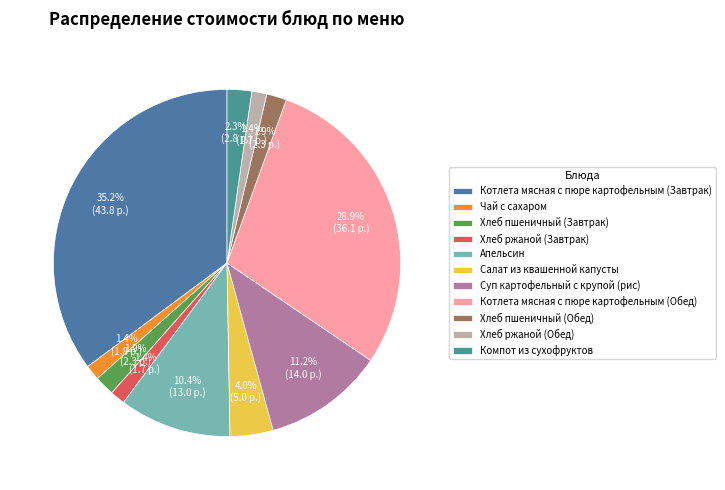

What portion of the pie excludes Салат из квашенной капусты?

96.0%